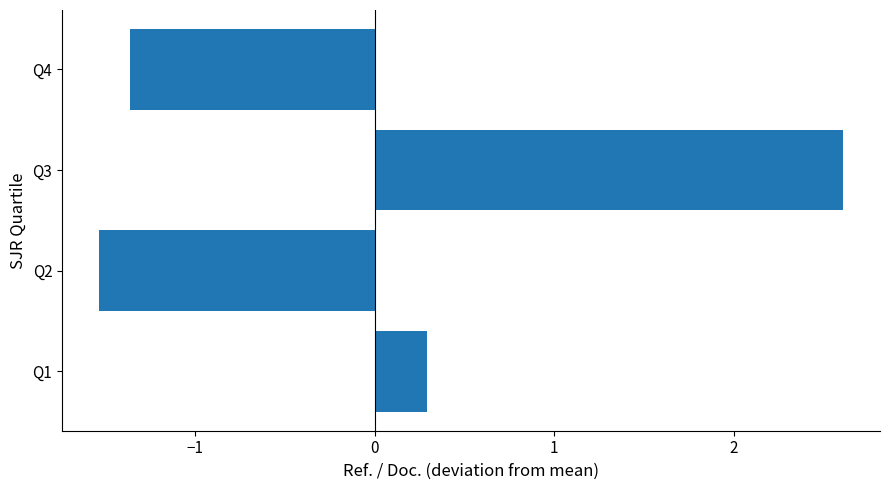

Where is the data nearest to the value 0?

Q1